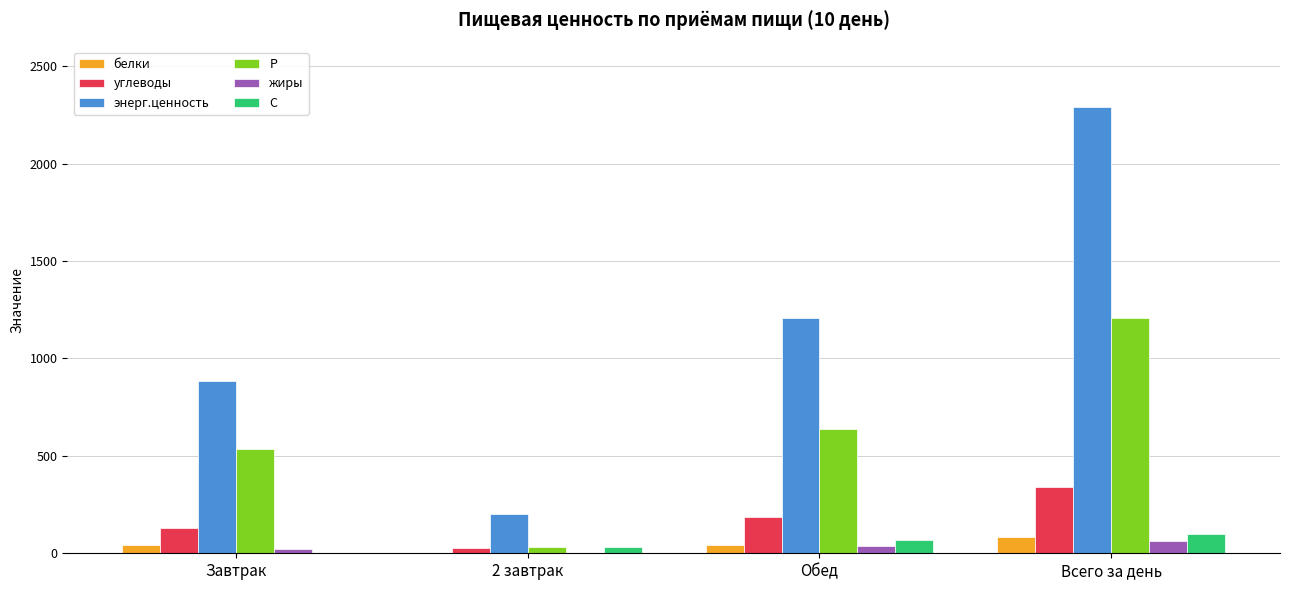

Where is С nearest to the value 51?

Обед